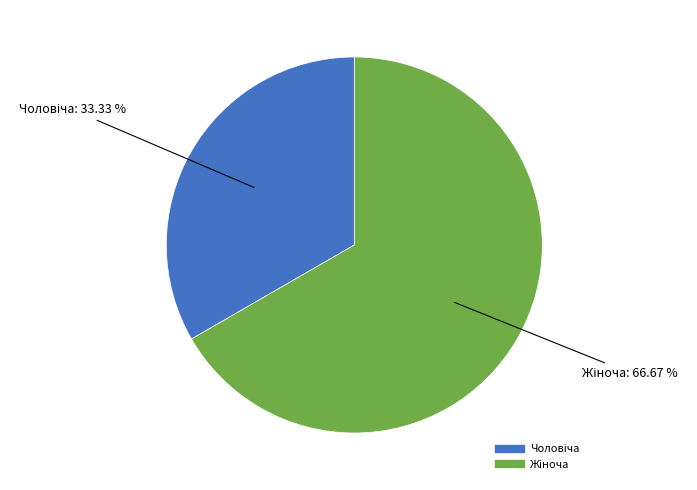

Is there a majority slice in this chart?

Yes